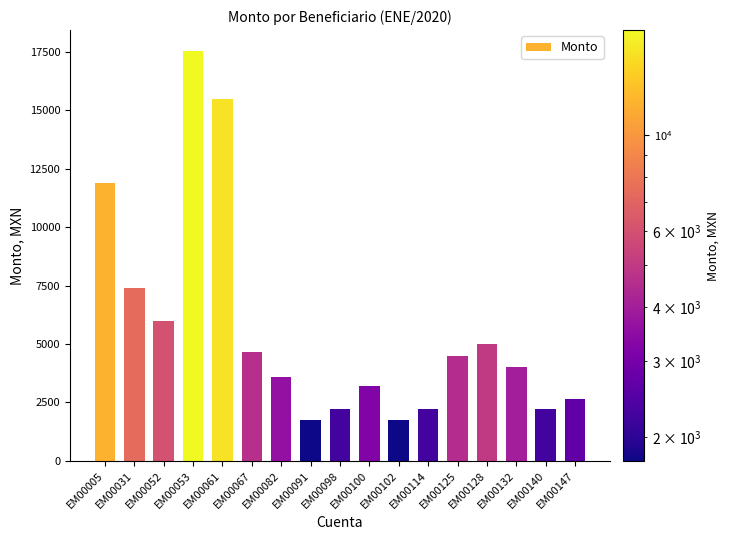

At which category does the chart reach its peak across all series?

EM00053